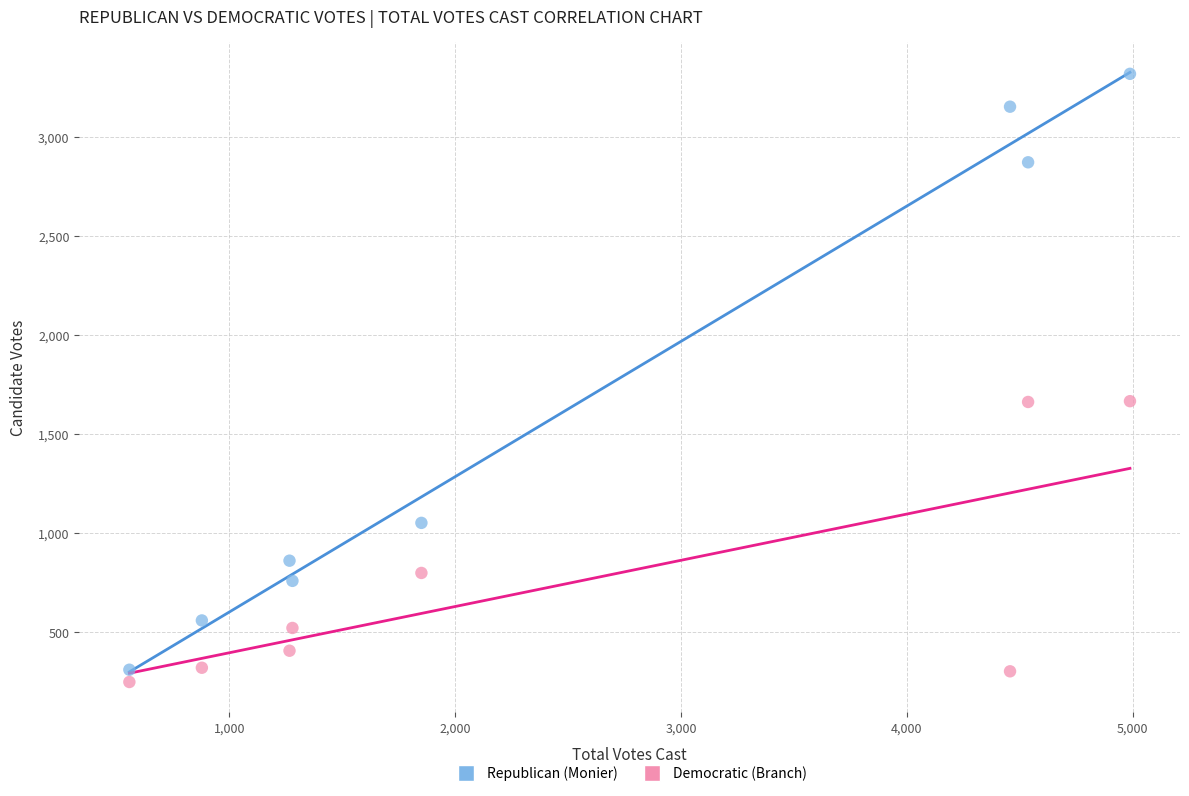

Which series has the widest spread of Y values?

Republican (Monier)